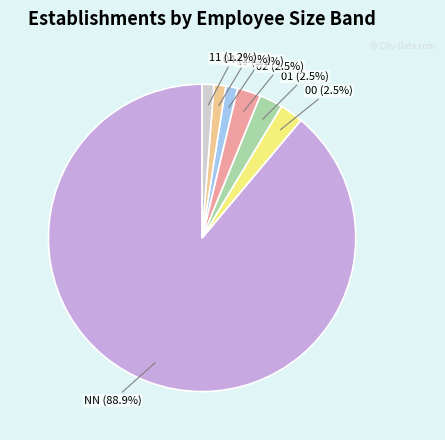

What portion of the pie excludes 02?

97.5%